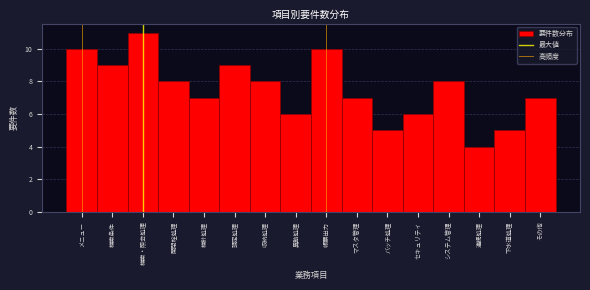

Reading left to right, transcribe all the data shown in this chart.

メニュー=10	検索条件=9	検索・照会処理=11	開閉栓処理=8	検針処理=7	調定処理=9	収納処理=8	異動処理=6	帳票出力=10	マスタ管理=7	バッチ処理=5	セキュリティ=6	システム管理=8	連携処理=4	下水道処理=5	その他=7